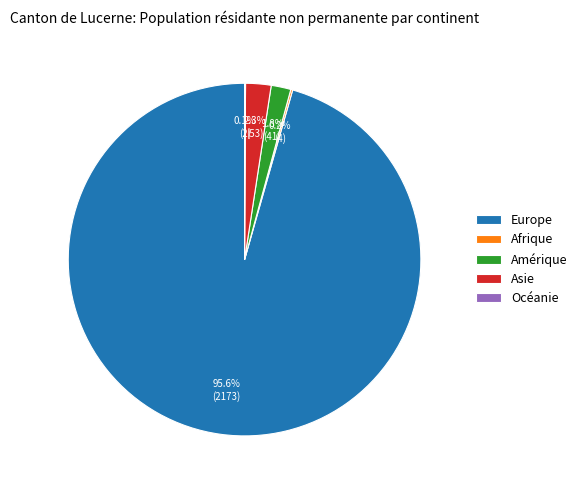

Combined, do Europe and Asie account for over 50%?

Yes